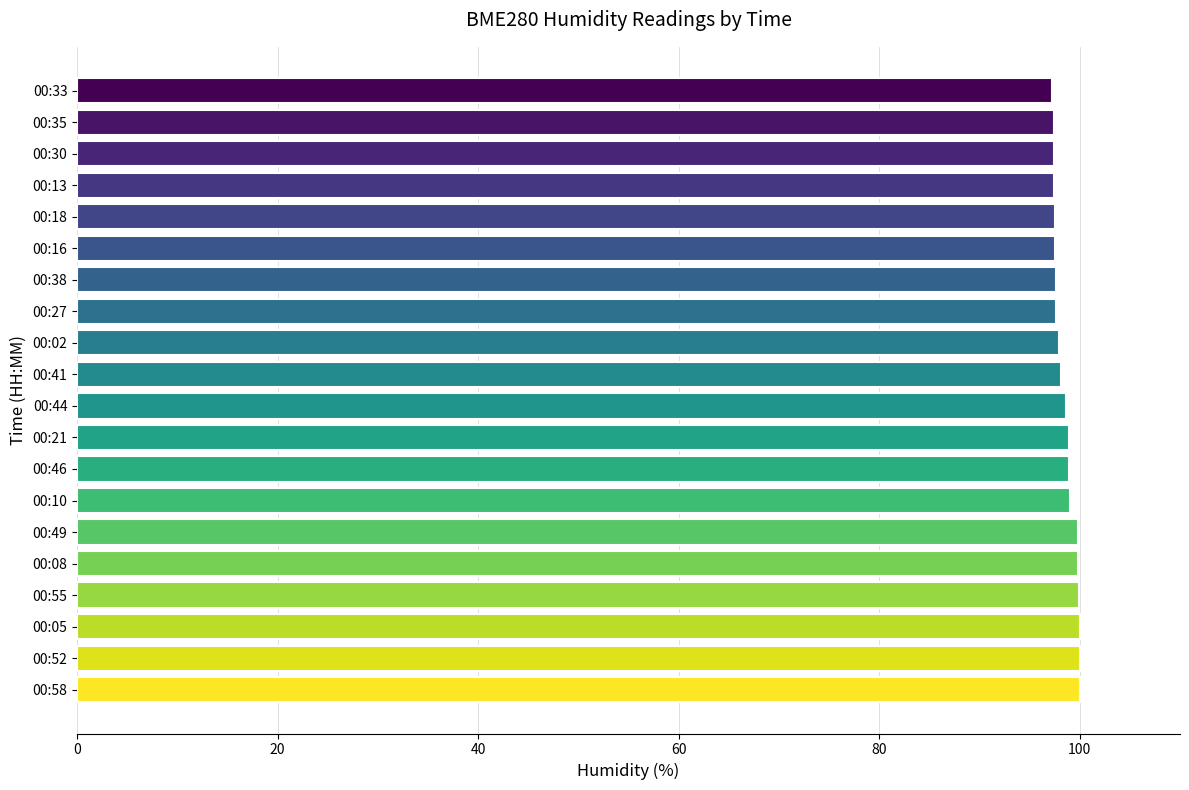

Does the chart contain stacked bars?

No